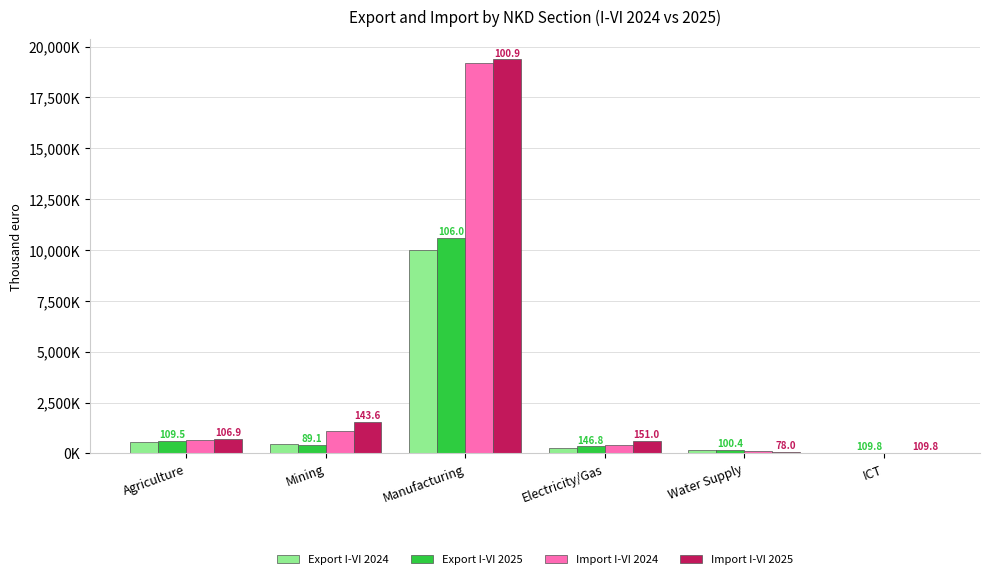

Are the bars grouped side by side (vs. stacked)?

Yes